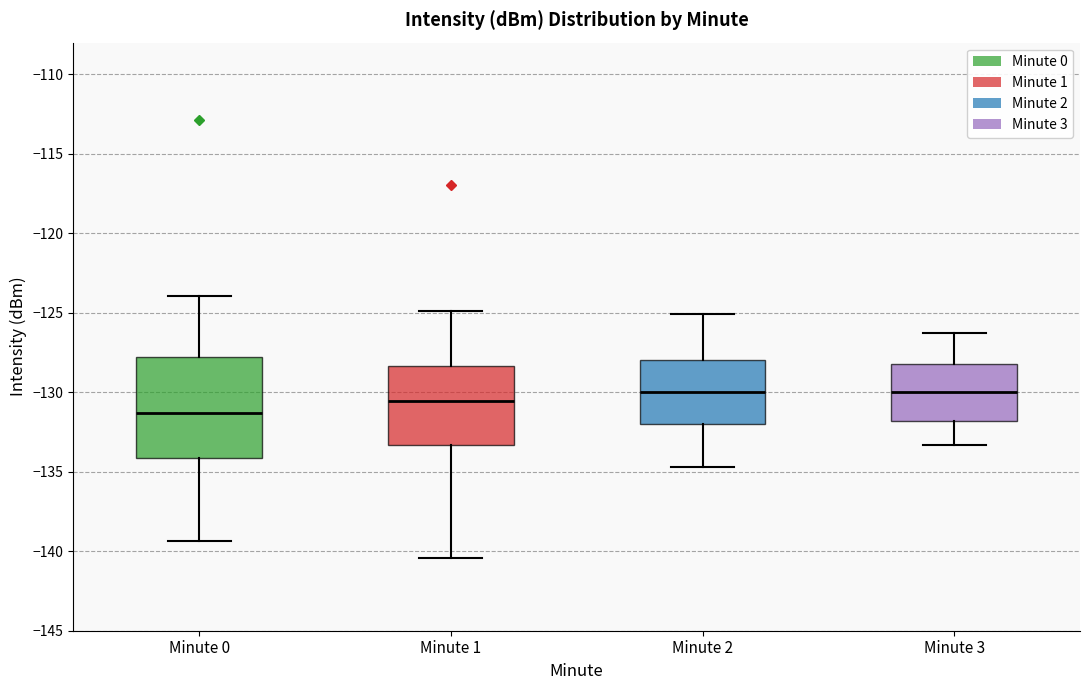

Which box is the tallest, from its lower edge to its upper edge?

Minute 0